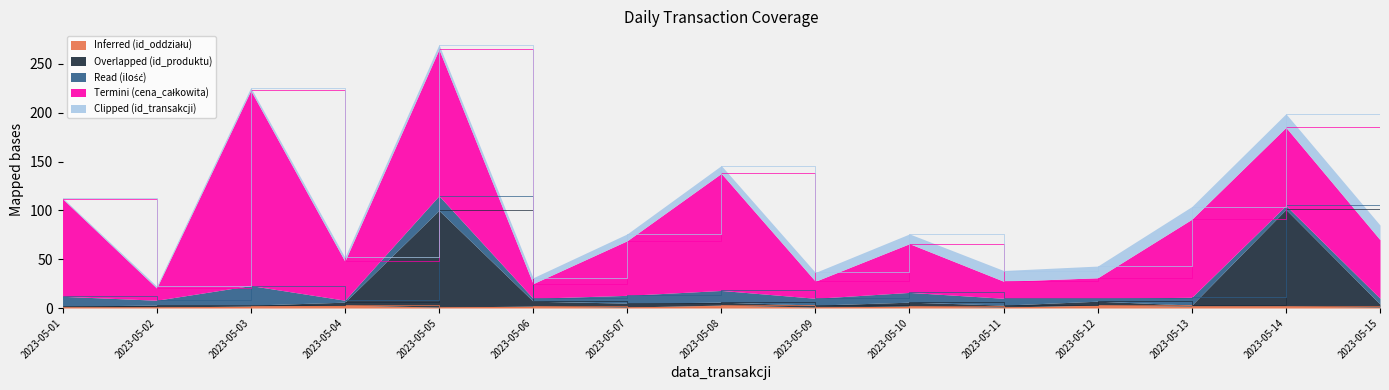

What is the sum of the Termini (cena_całkowita) values at 2023-05-11 and 2023-05-12?

38.4